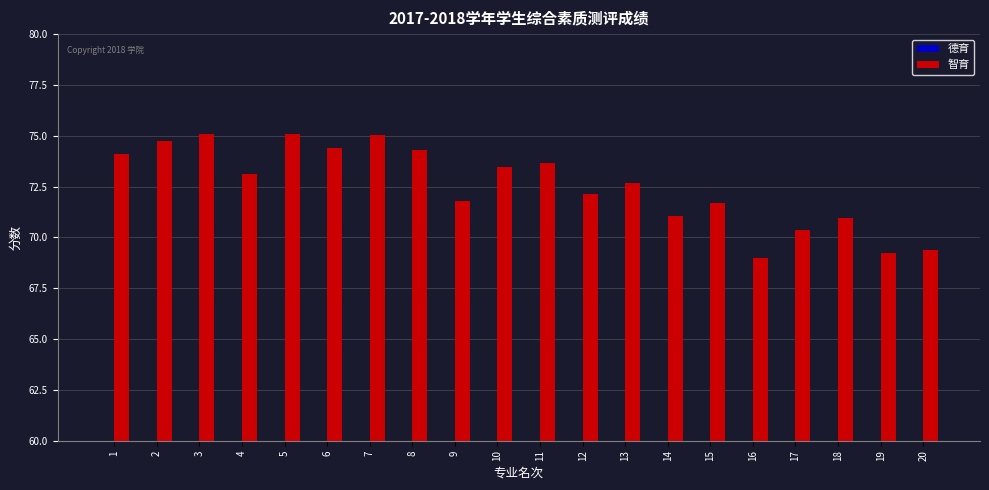

Read the 德育 value at 12.

7.1